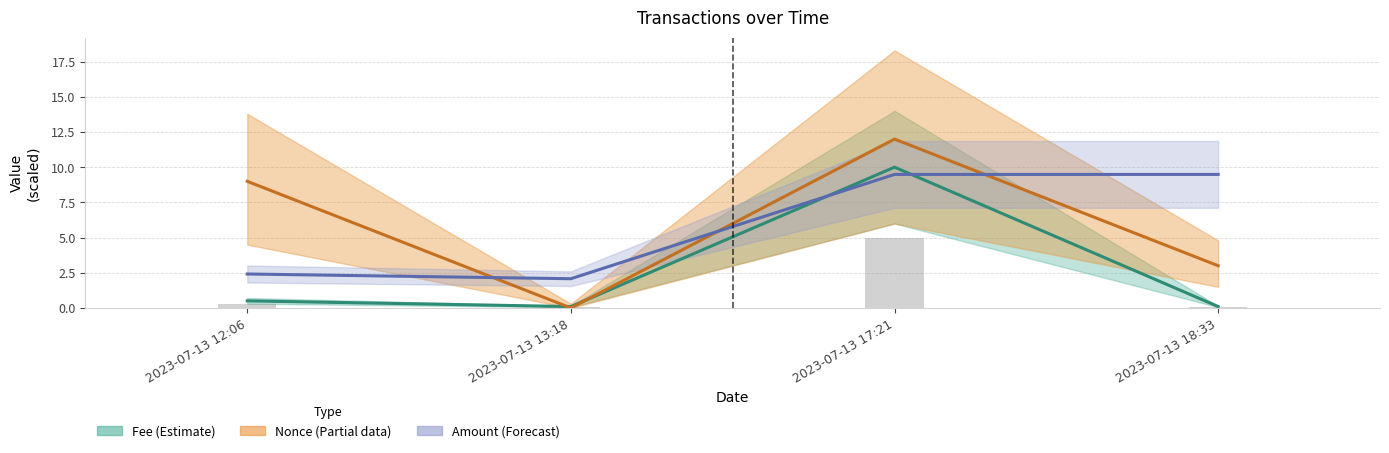

At how many categories does at least one series exceed 7?

3